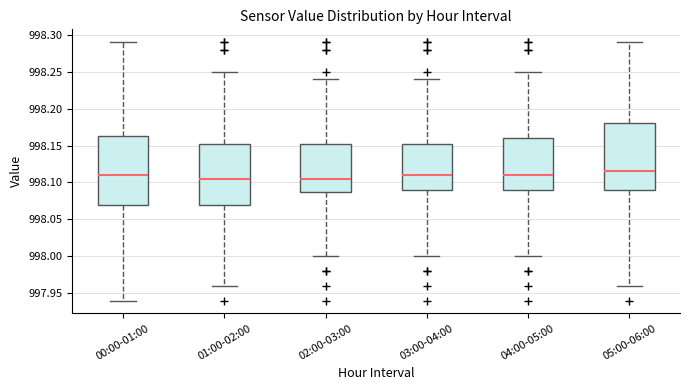

Reading left to right, transcribe this box plot: for each box, give where its median line is, the range the box spans, and where its two whiskers end, as read against the y-axis. The values are not printed on the chart, so give them approximately, as read against the axis.

00:00-01:00: median 998.110, box 998.070 to 998.165, whiskers 997.940 to 998.290
01:00-02:00: median 998.105, box 998.070 to 998.155, whiskers 997.960 to 998.250
02:00-03:00: median 998.105, box 998.090 to 998.155, whiskers 998.000 to 998.240
03:00-04:00: median 998.110, box 998.090 to 998.155, whiskers 998.000 to 998.240
04:00-05:00: median 998.110, box 998.090 to 998.160, whiskers 998.000 to 998.250
05:00-06:00: median 998.115, box 998.090 to 998.180, whiskers 997.960 to 998.290